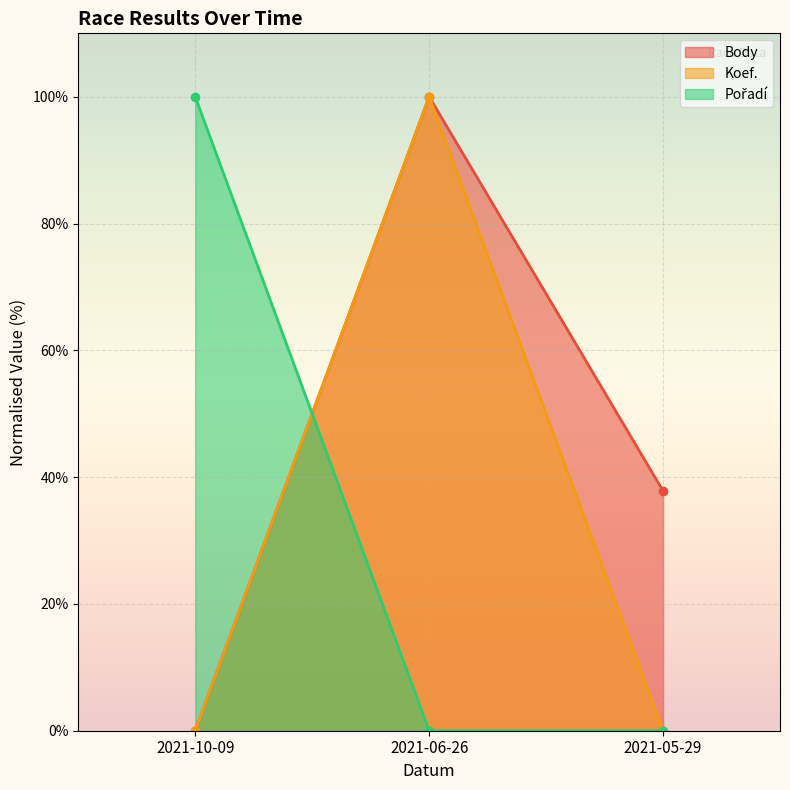

True or false: Body has a value of 37.8 at 2021-05-29.

True